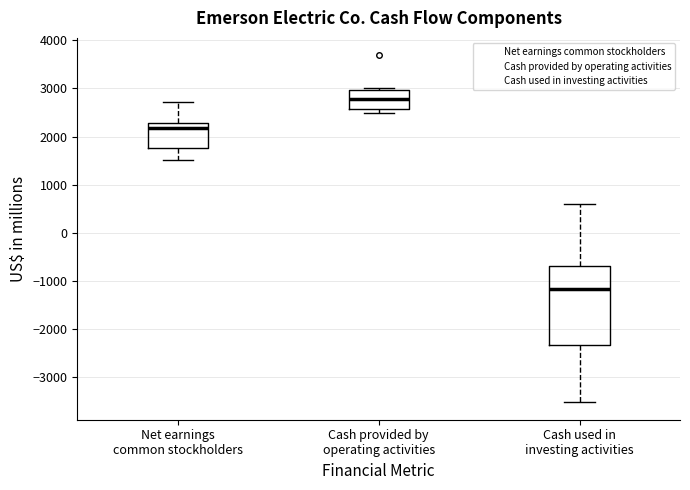

Comparing the boxes themselves (not the whiskers), which one is the tallest?

Cash used in investing activities